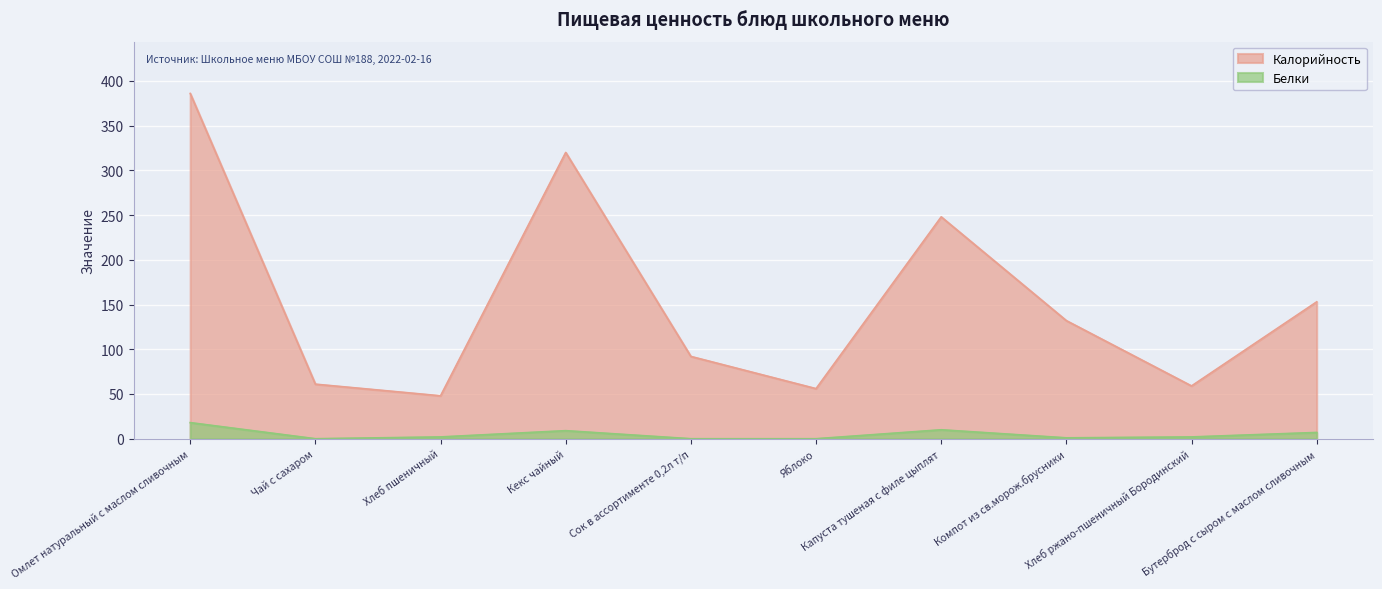

What are all the series names shown in the legend?

Калорийность, Белки